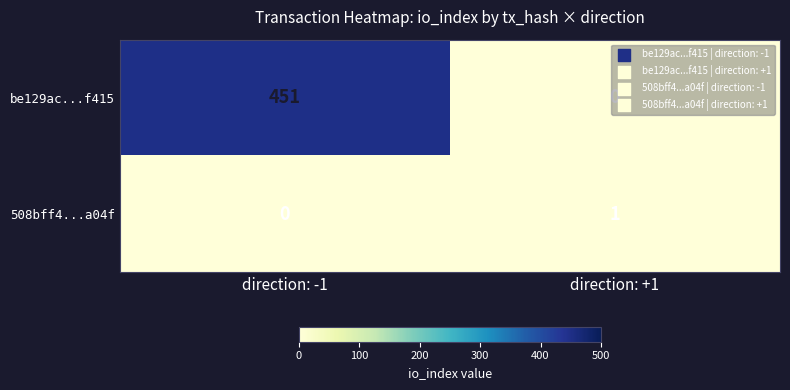

What is the average value of the be129ac...f415 series?

226